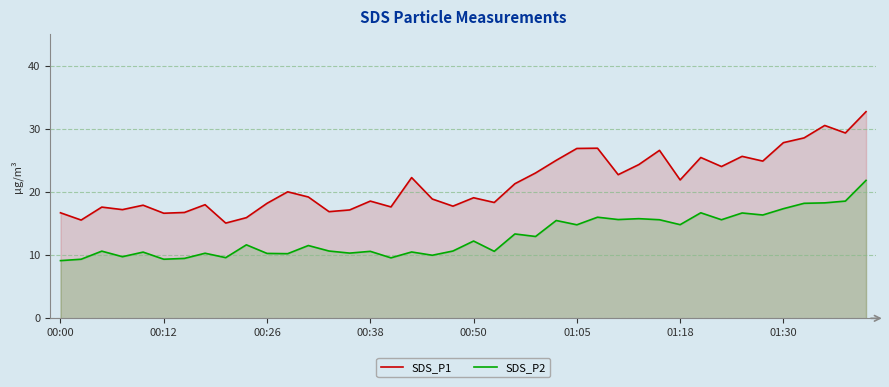

Read the SDS_P1 value at 00:12.

16.6